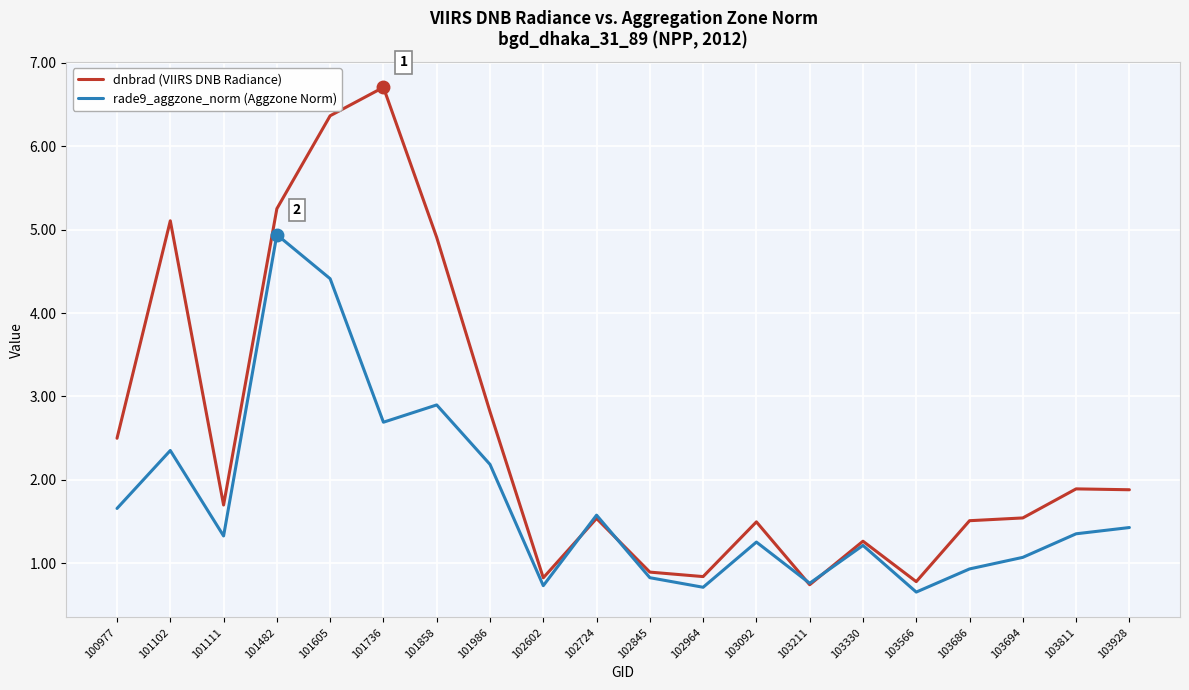

What is the sum of the rade9_aggzone_norm (Aggzone Norm) values at 100977 and 102602?

2.4